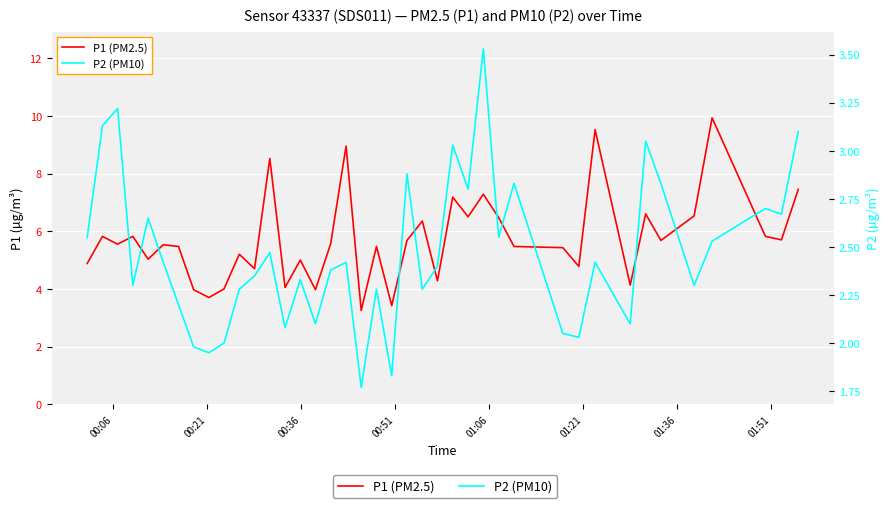

What are all the series names shown in the legend?

P1 (PM2.5), P2 (PM10)